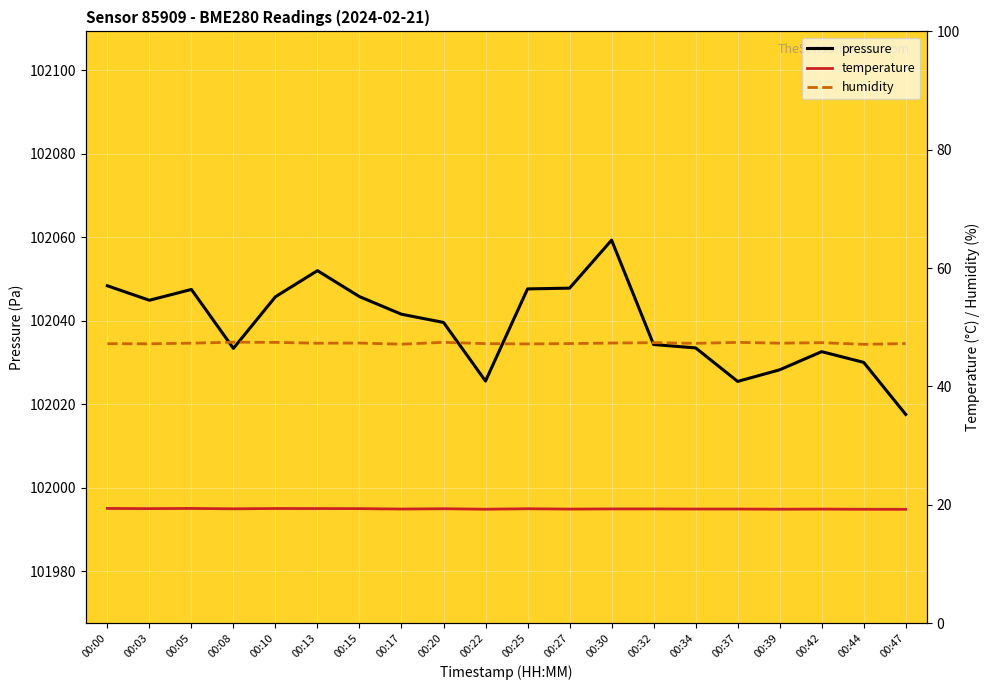

True or false: pressure has more than 2 interior local peaks.

True